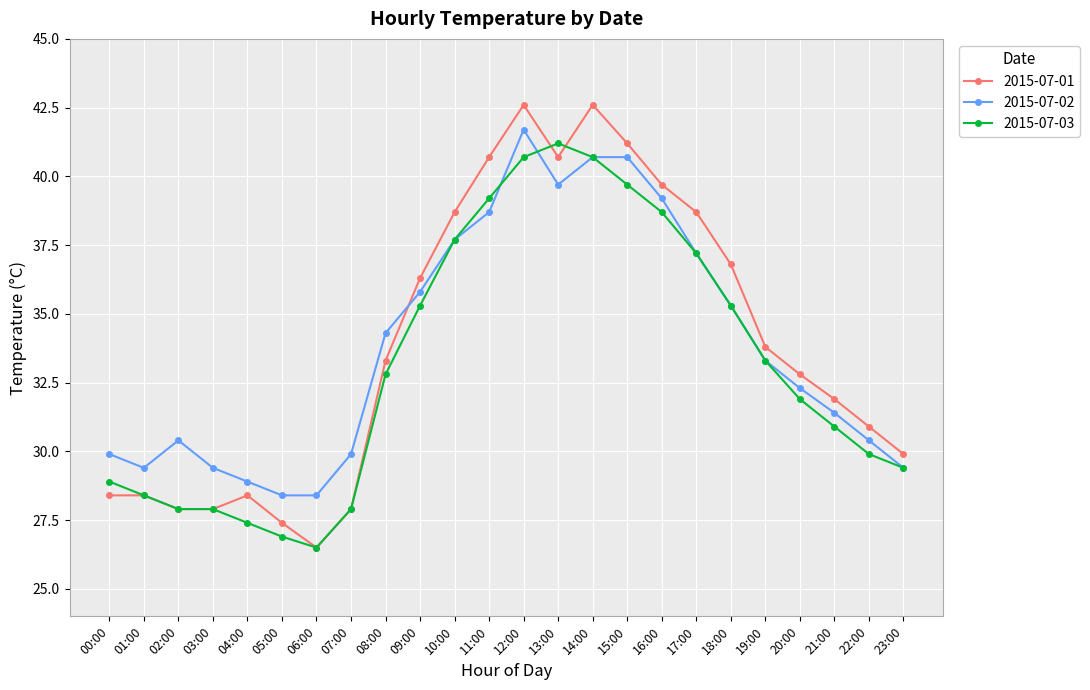

List the series in order of their peak value, highest first.

2015-07-01, 2015-07-02, 2015-07-03